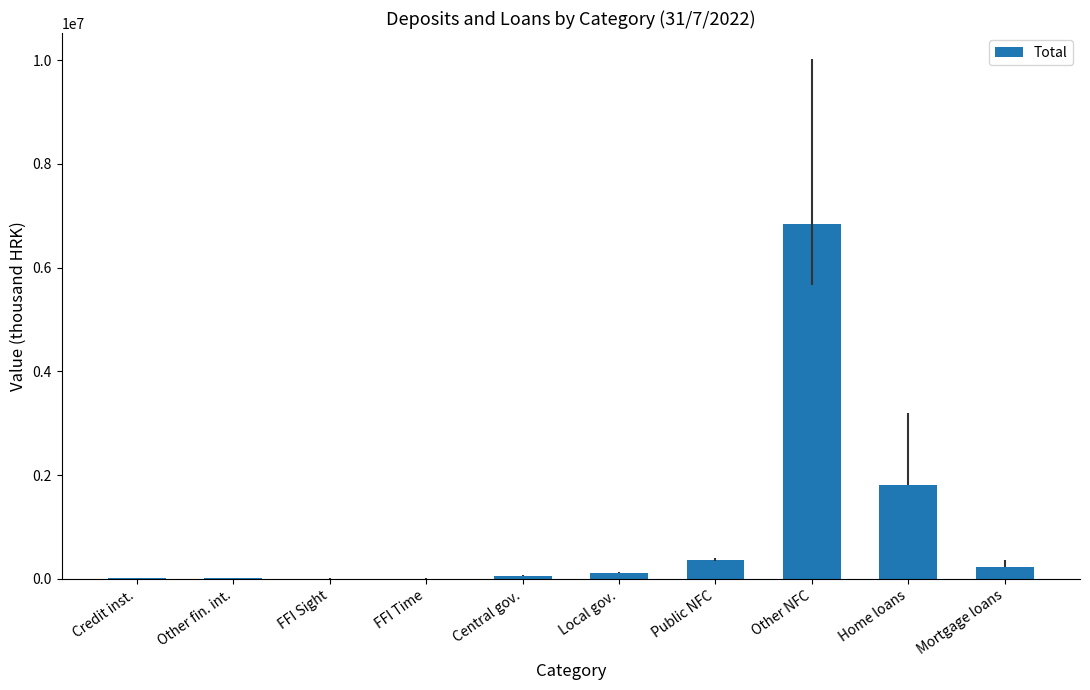

The chart shows a value of 1805934 at Home loans. True or false?

True